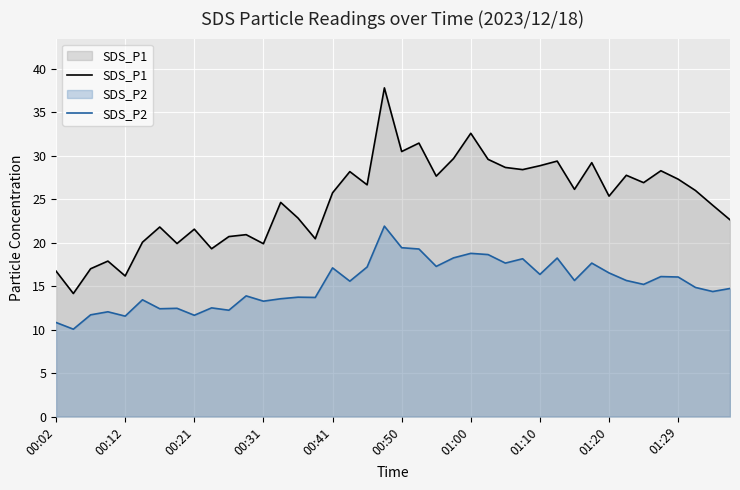

What is the difference between the maximum and minimum values in the SDS_P2 series?

11.8